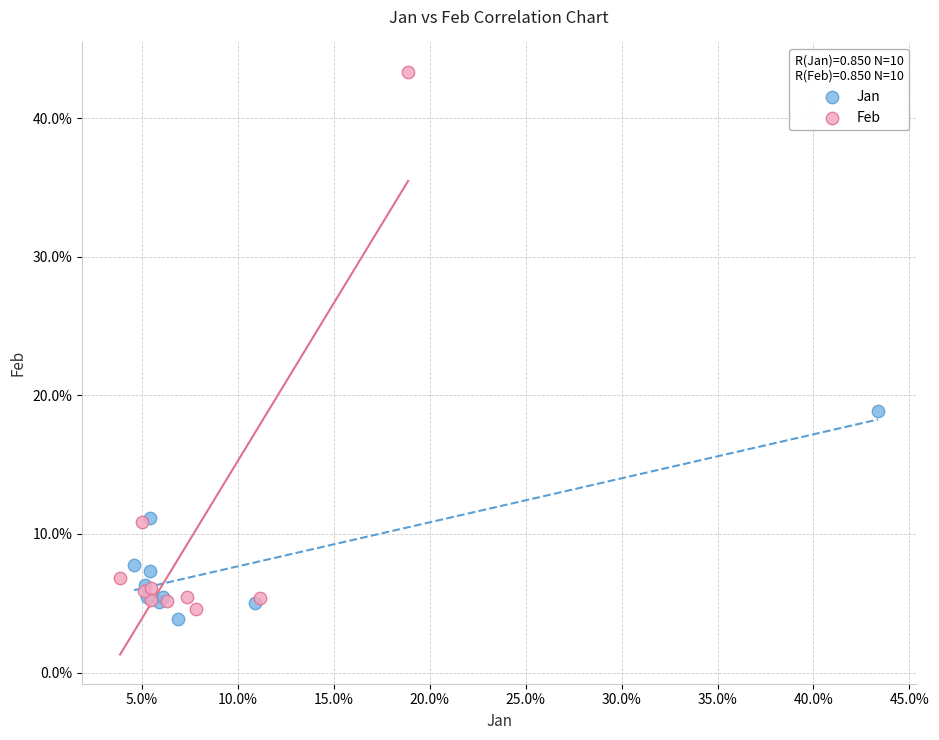

Which series has the largest Y range (max minus min)?

Feb